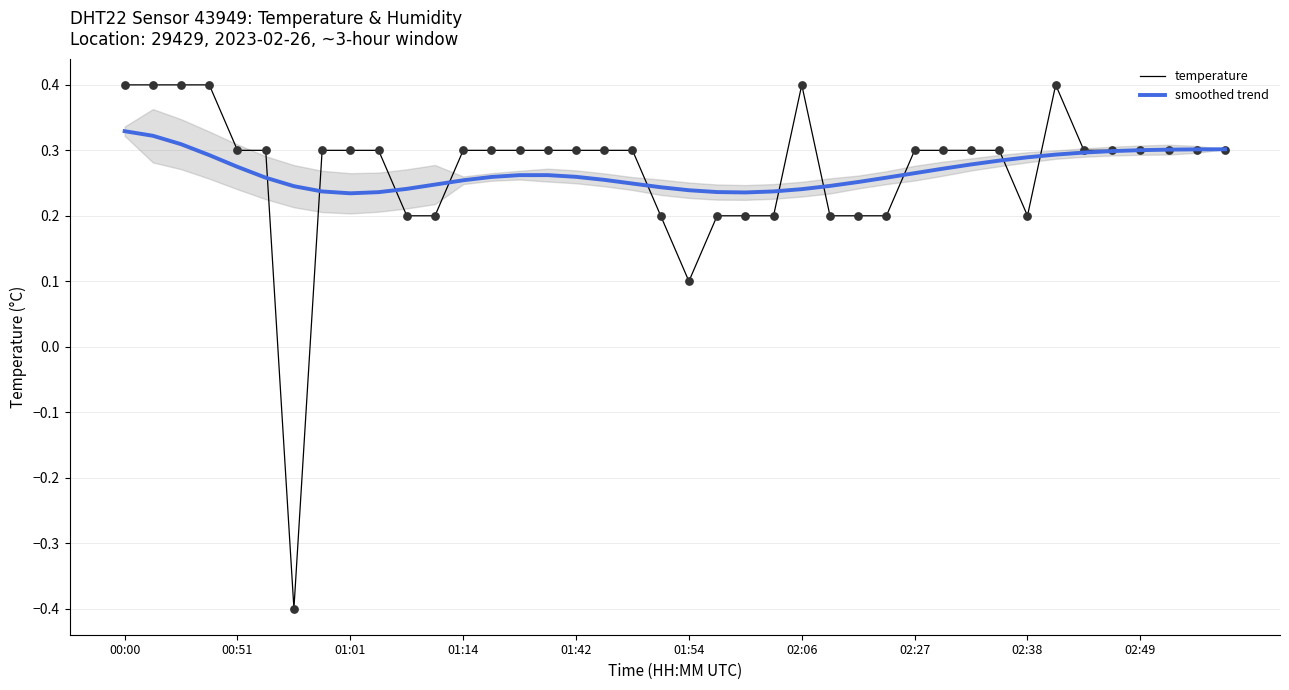

At which category is the sum across all series the highest?

00:00